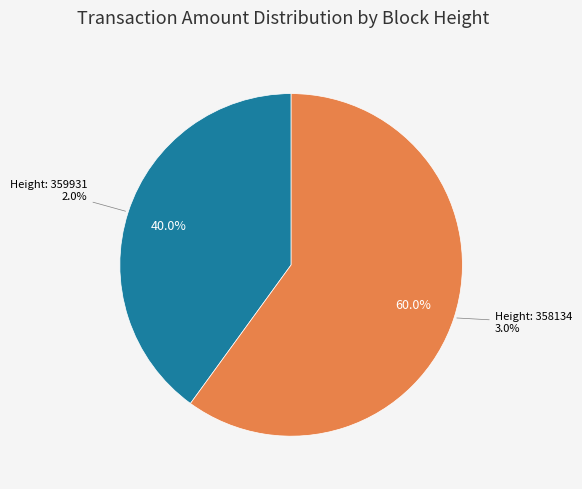

How many segments does this pie chart have?

2